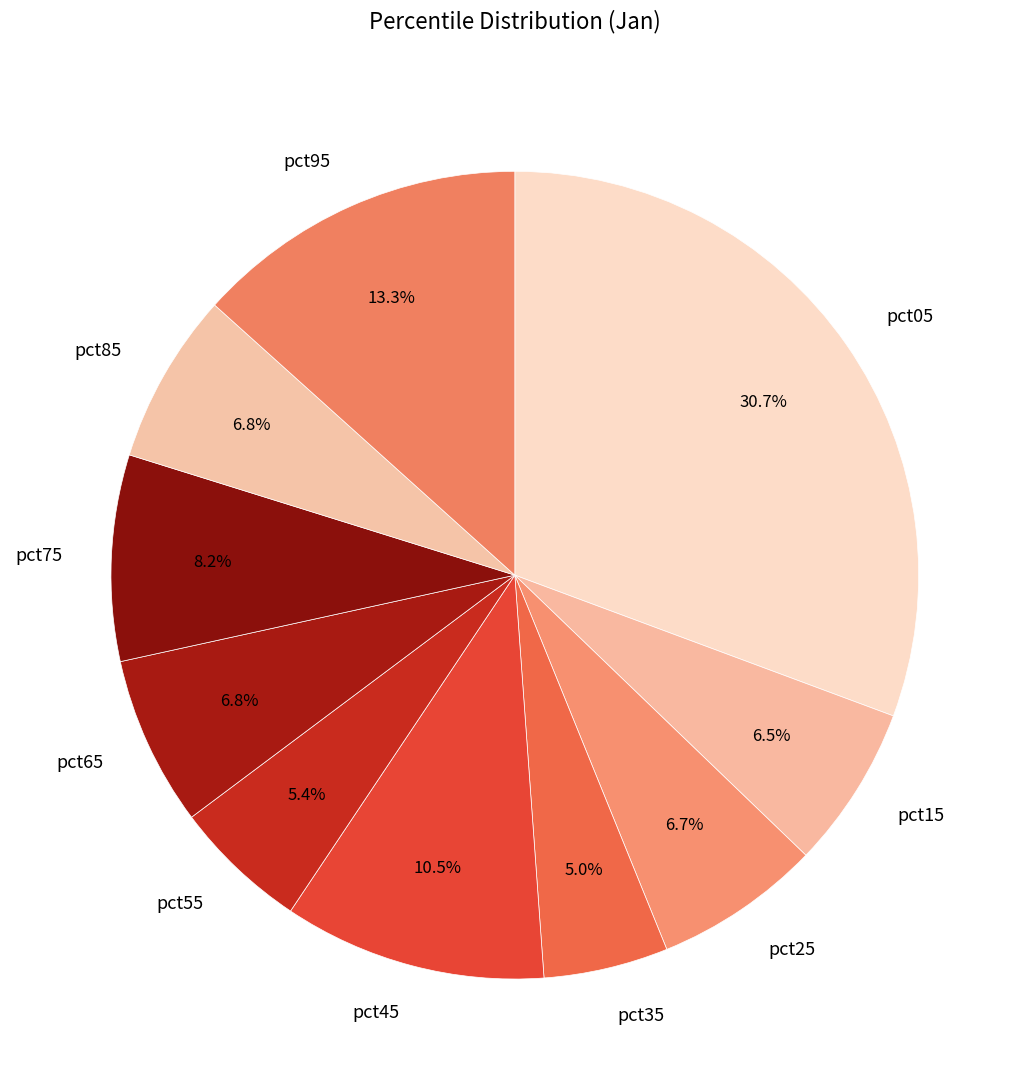

Does pct05 represent more than half of the total?

No